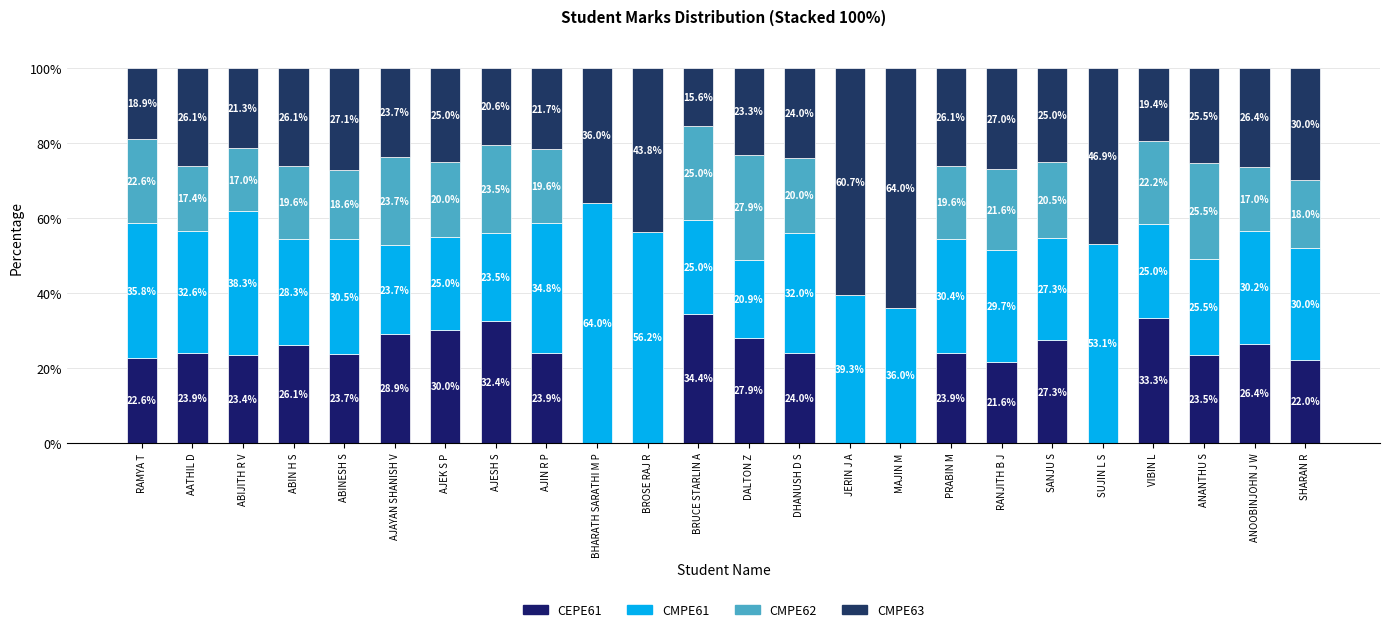

How many distinct data groups are displayed?

4